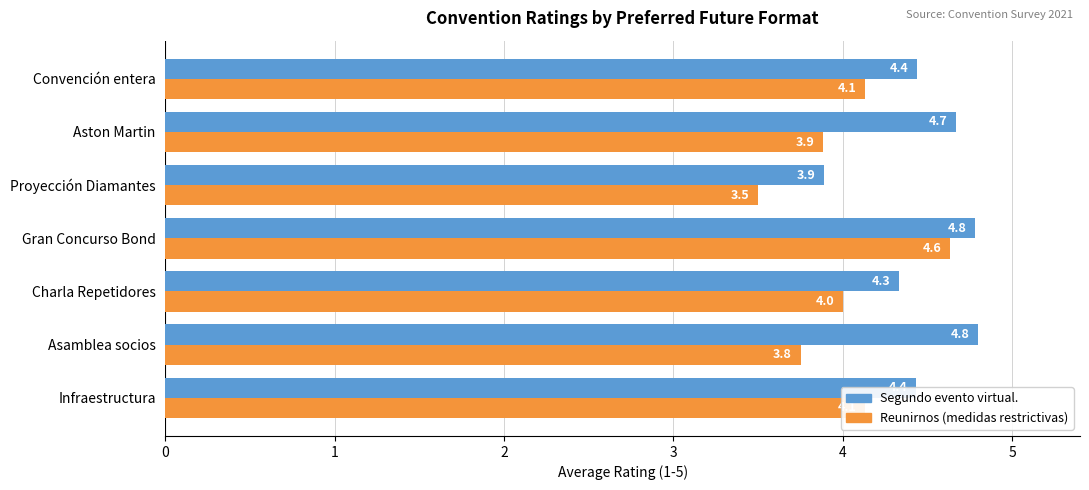

At which category is the sum across all series the highest?

Gran Concurso Bond